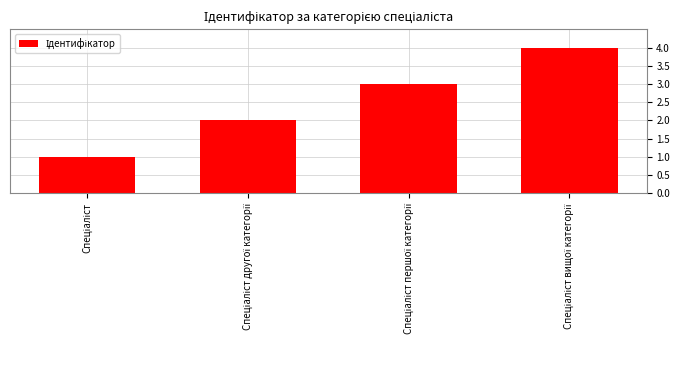

What is the difference between the maximum and minimum values?

3